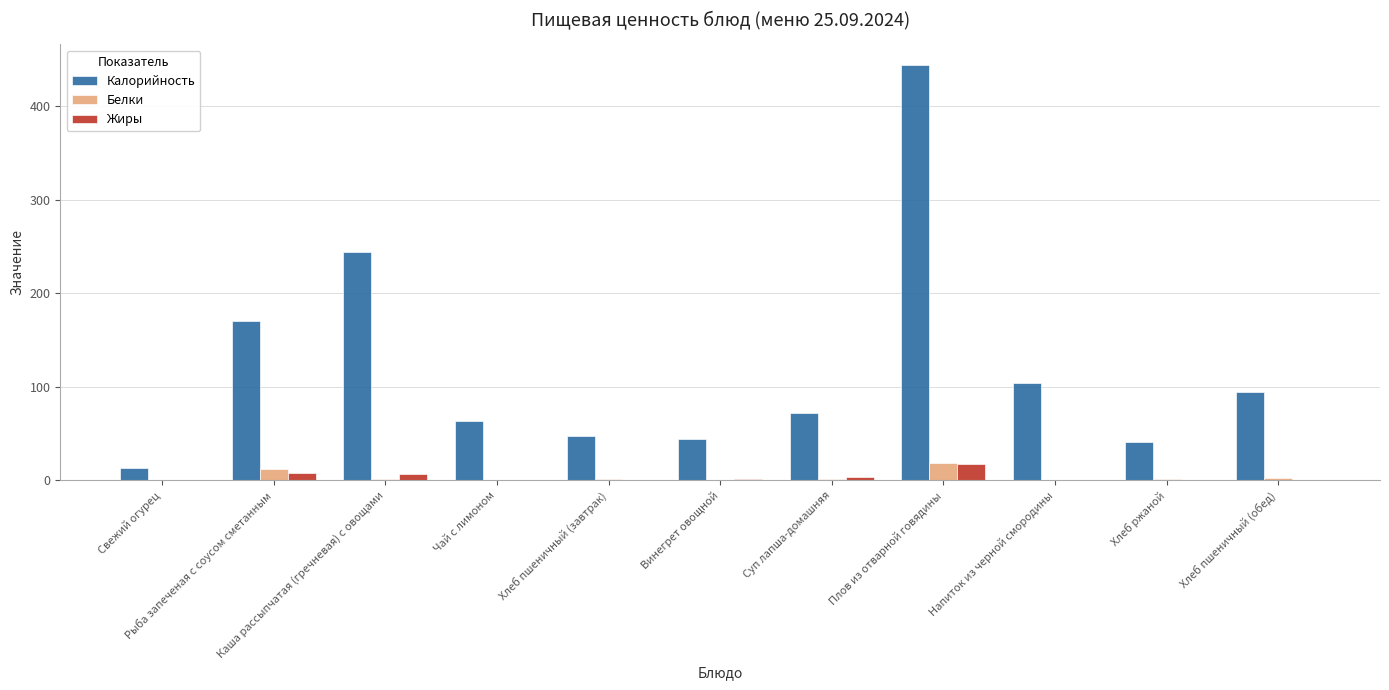

At which label does Белки reach its peak?

Плов из отварной говядины